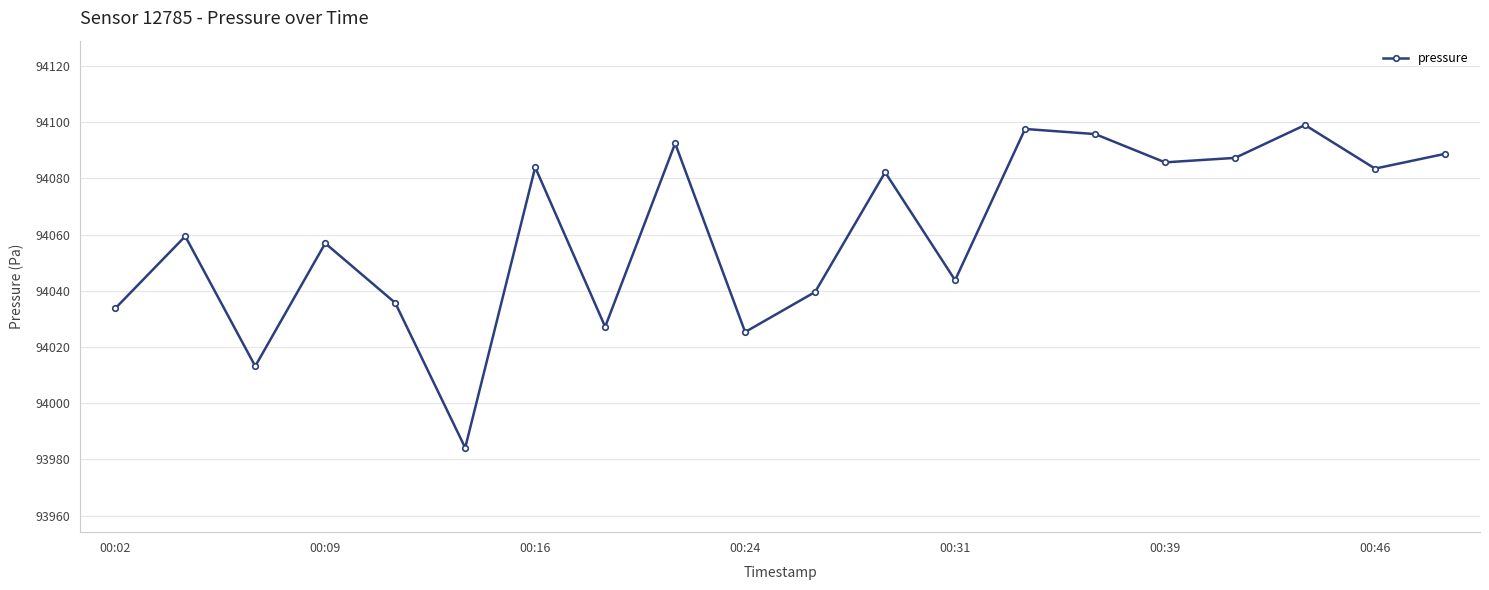

What is the maximum value shown in the chart?

94098.9